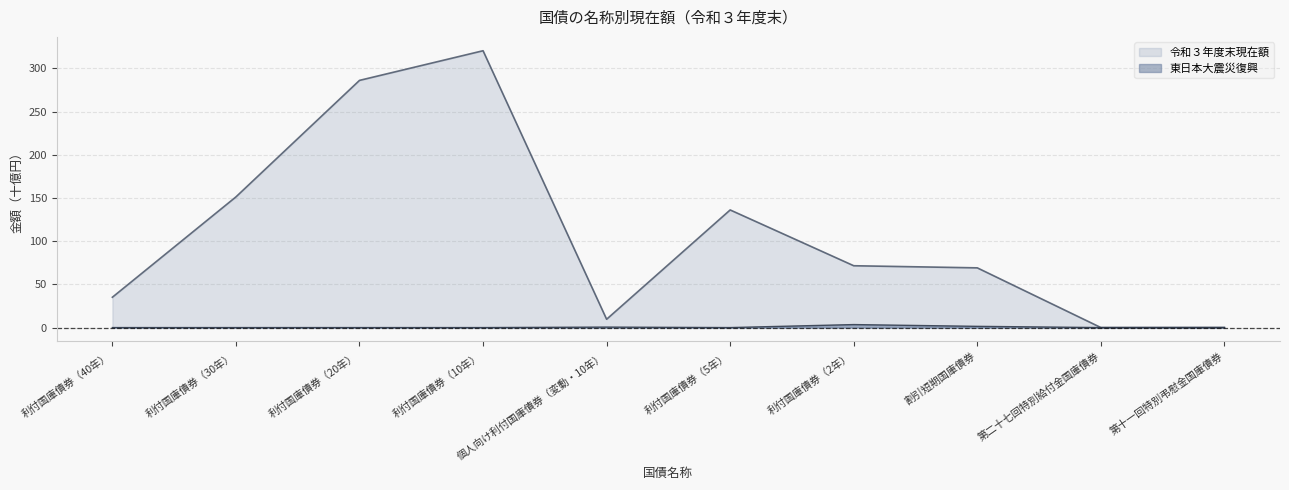

True or false: 東日本大震災復興 has a value of 1.4 at 利付国庫債券（20年）.

False